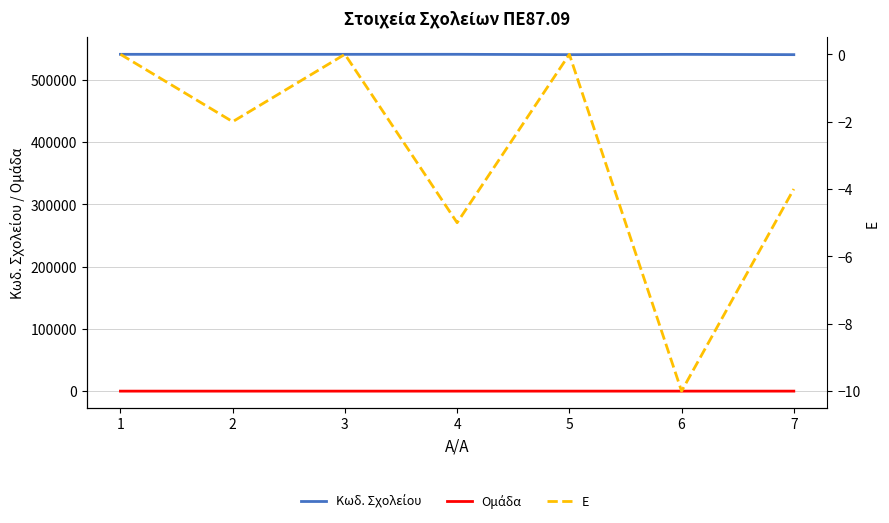

How many interior local peaks does the Κωδ. Σχολείου series have?

3